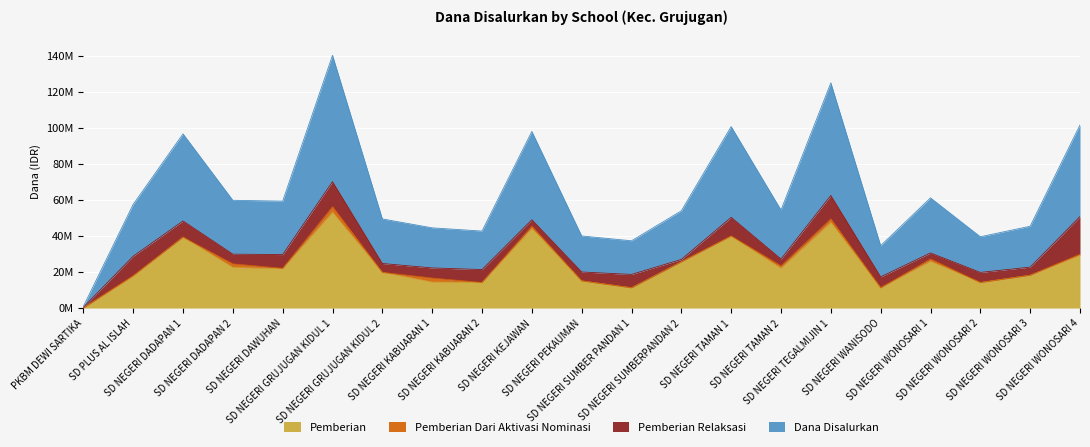

How many values in the Pemberian series are below 21825000?

10